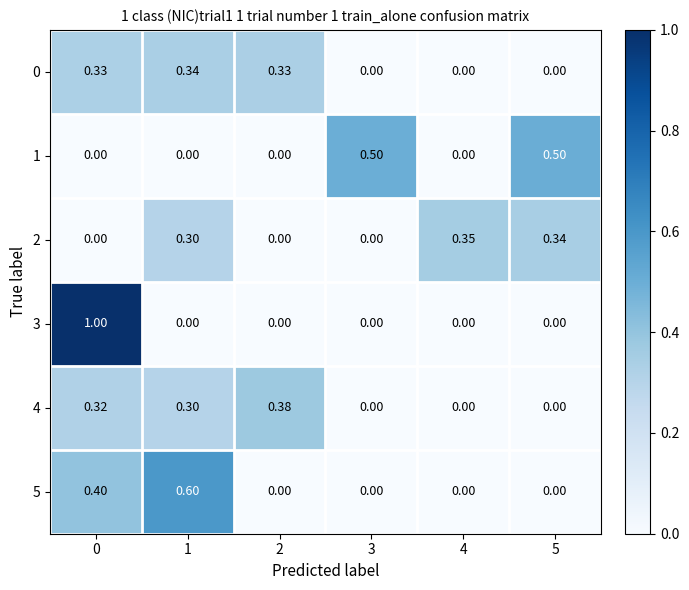

Which series changed the most between 2 and 5?

1